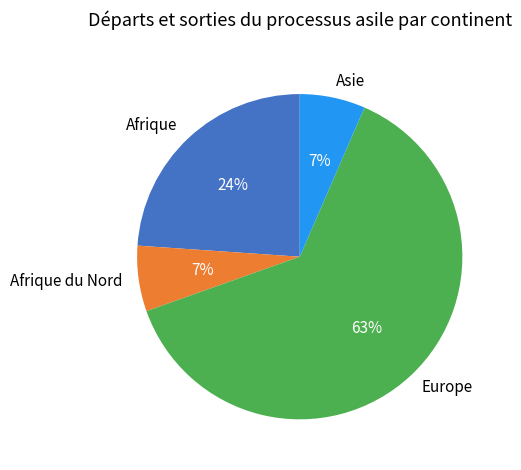

What percentage is the Afrique slice, to the nearest percent?

24%